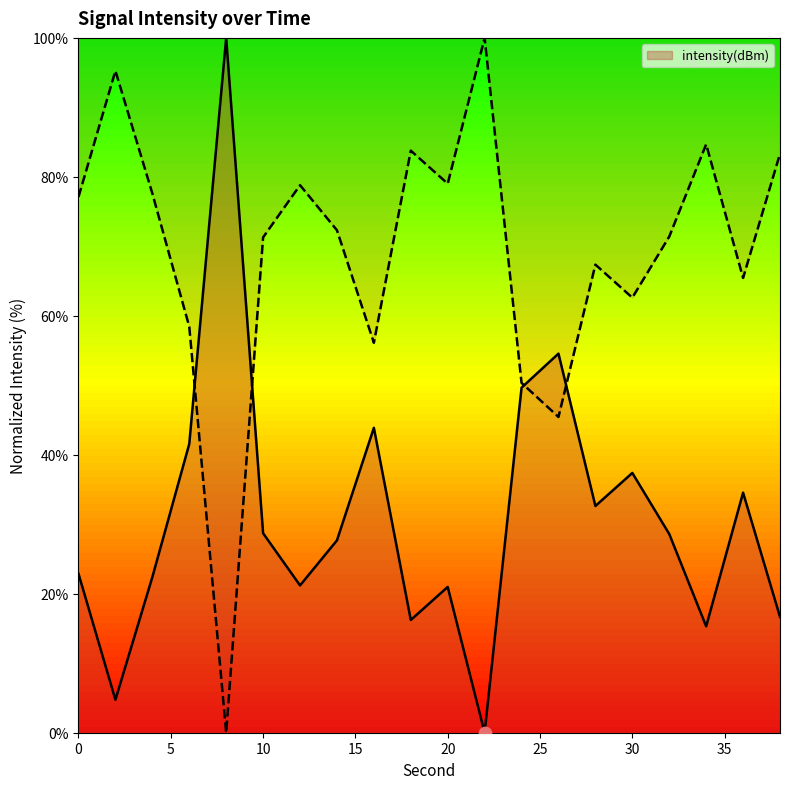

What is the ratio of the value at 26 to the value at 34?

3.6